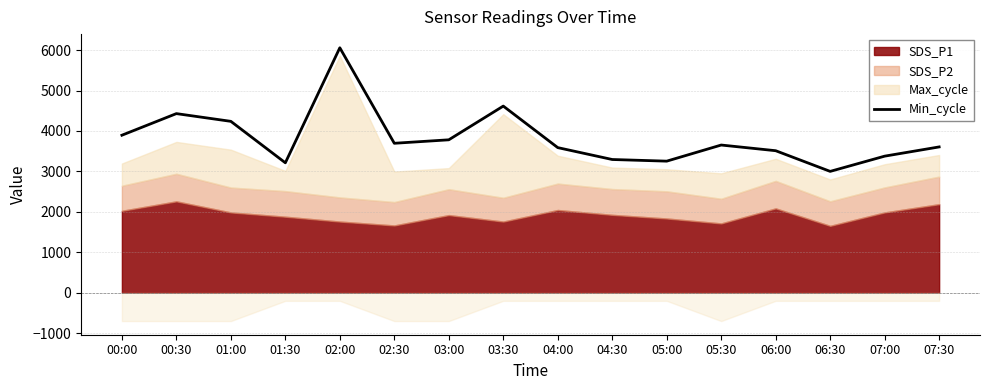

Read the value at 01:00.

4237.9